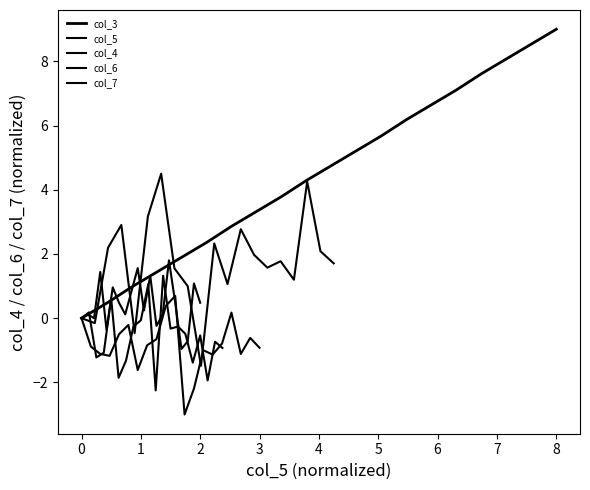

True or false: col_7 has more than 1 points higher than both neighbors.

True